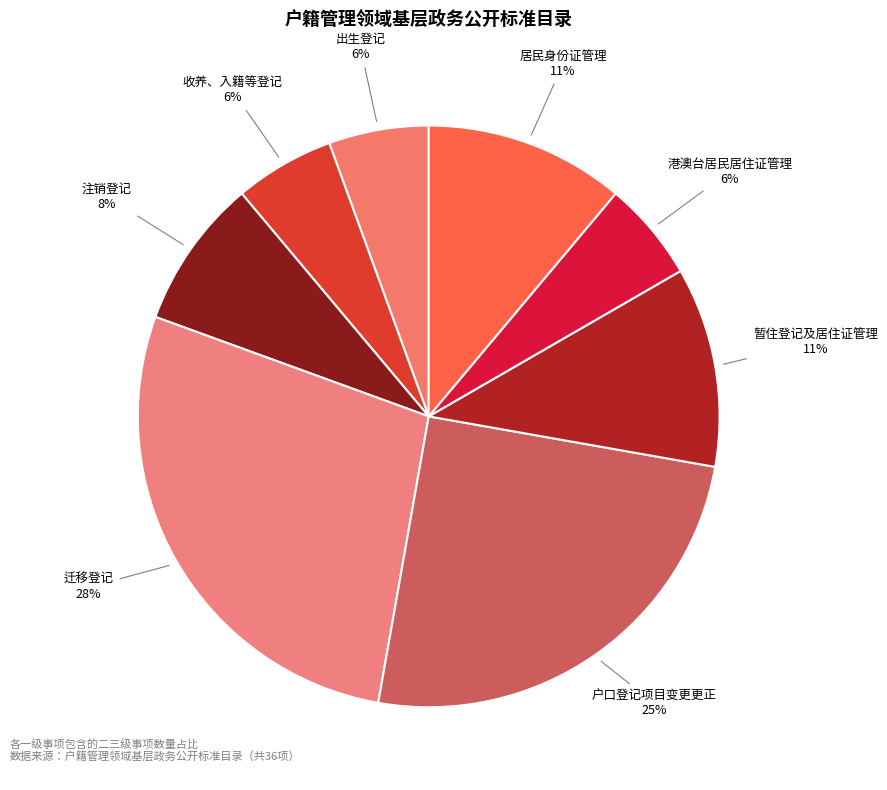

How many segments does this pie chart have?

8